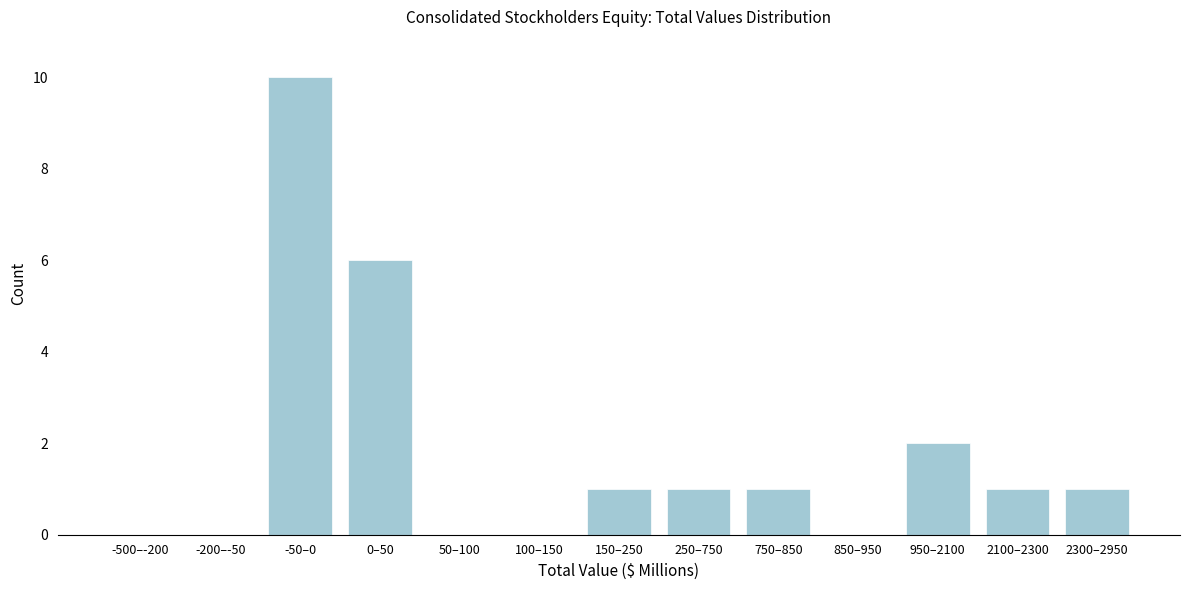

Reading left to right, transcribe all the data shown in this chart.

-500–-200=0	-200–-50=0	-50–0=10	0–50=6	50–100=0	100–150=0	150–250=1	250–750=1	750–850=1	850–950=0	950–2100=2	2100–2300=1	2300–2950=1